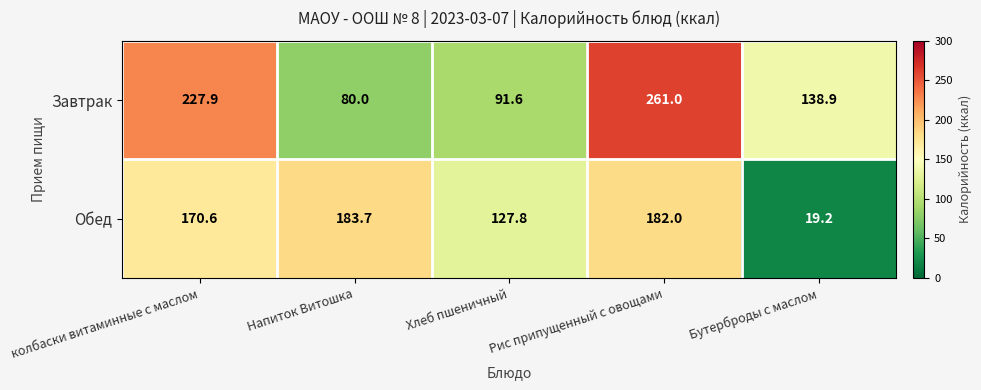

What is the difference between the Завтрак values at Бутерброды с маслом and Напиток Витошка?

58.9